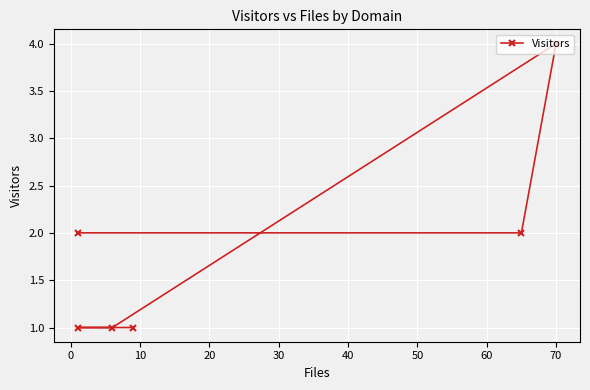

Does the chart display data point markers on the line(s)?

Yes